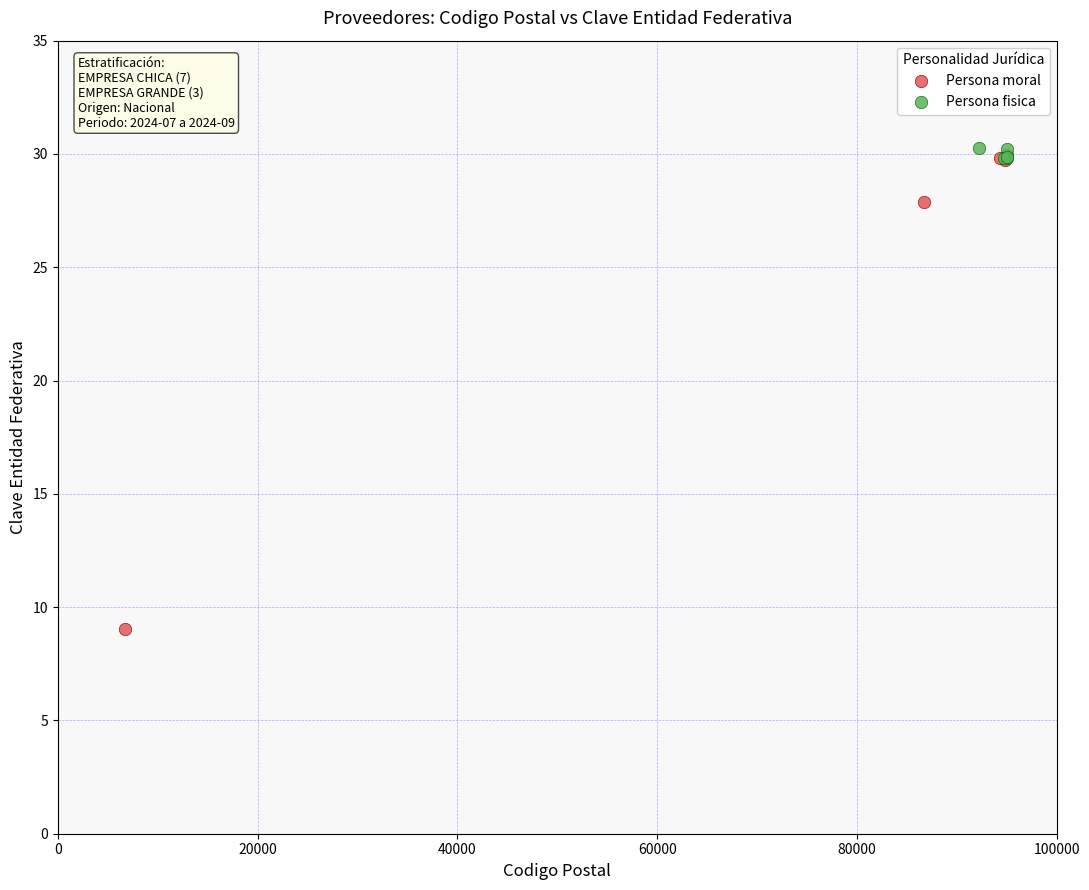

Which series reaches the minimum Y coordinate?

Persona moral